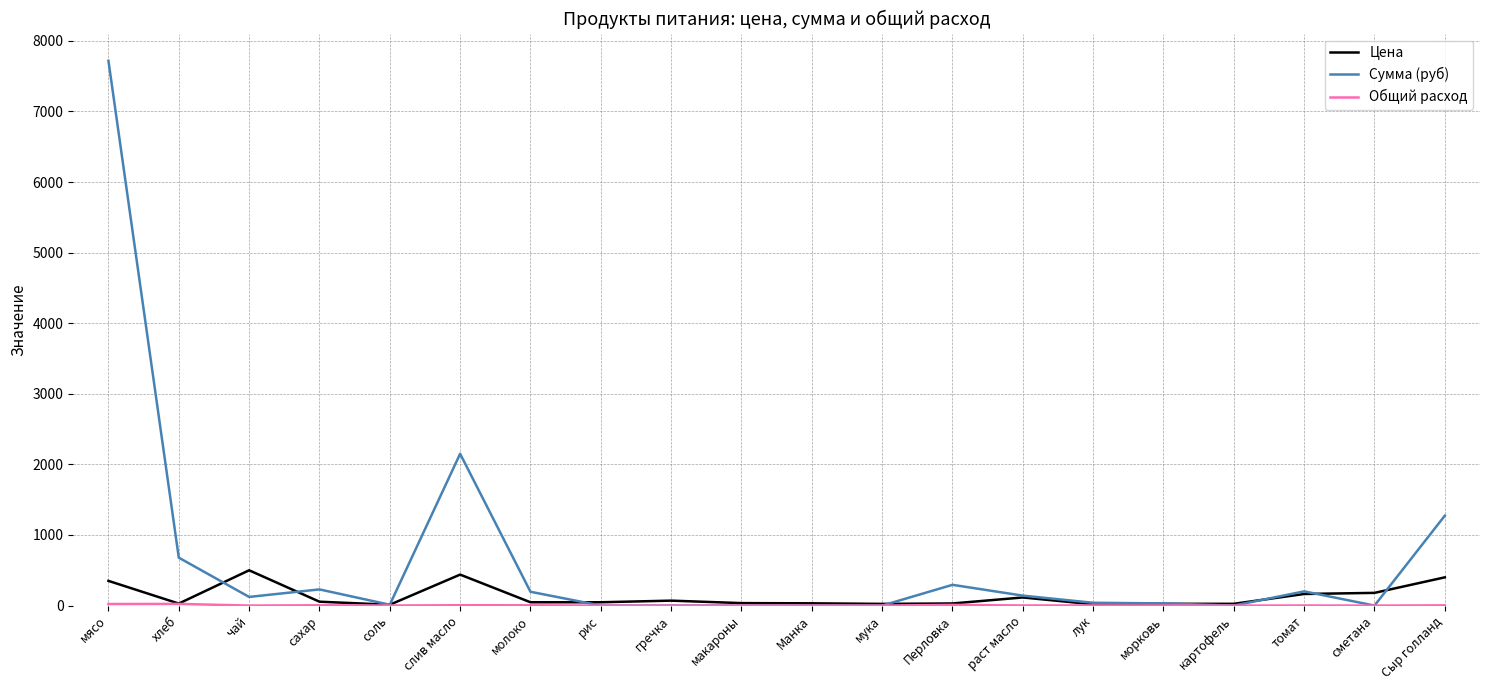

True or false: Сумма (руб) has a value of -4562.8 at гречка.

False